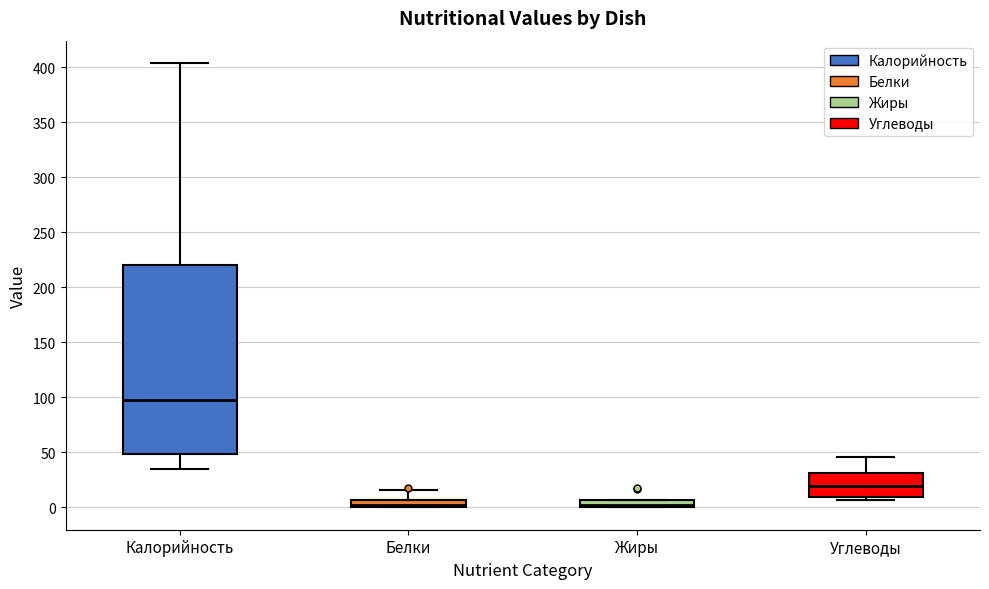

Where is the upper edge of the box for Жиры on the y-axis? The values are not printed on the chart, so give them approximately, as read against the axis.

5